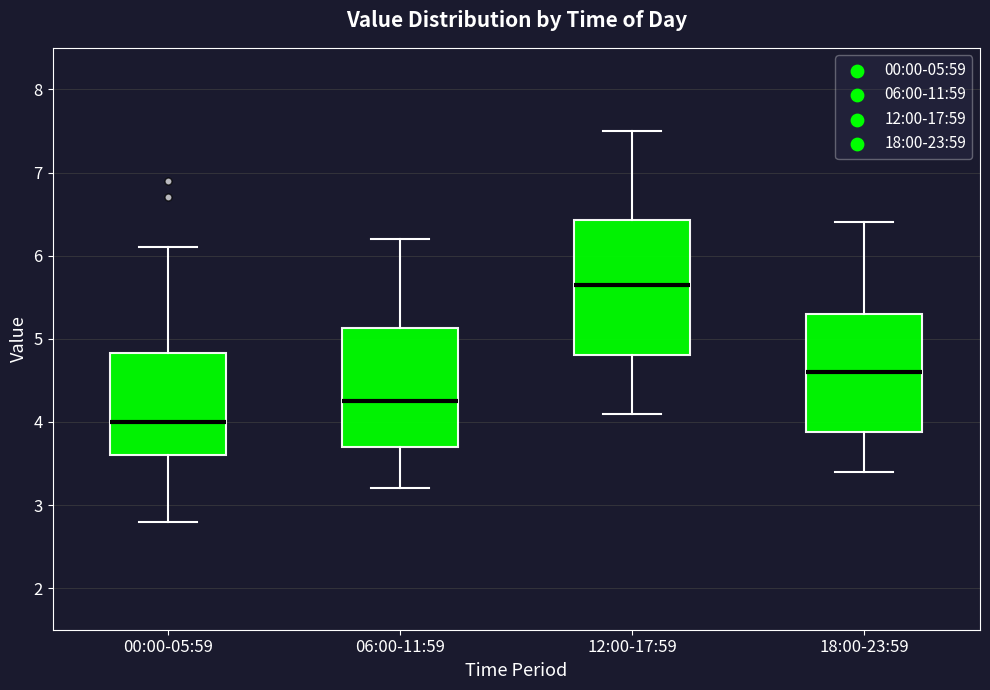

Which box is the tallest, from its lower edge to its upper edge?

12:00-17:59